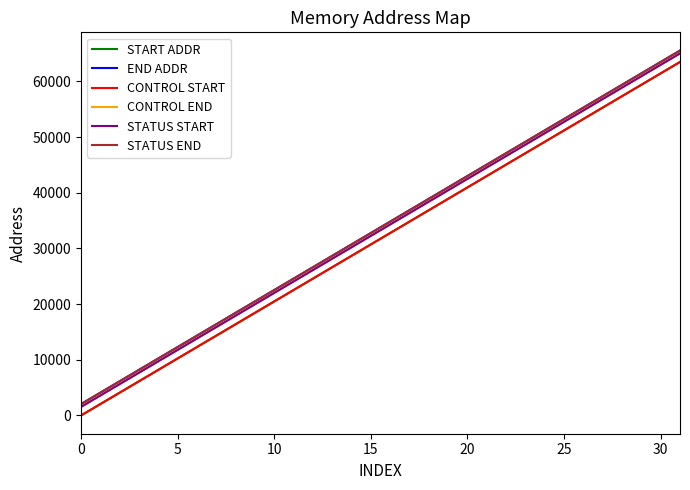

Does the chart display data point markers on the line(s)?

No